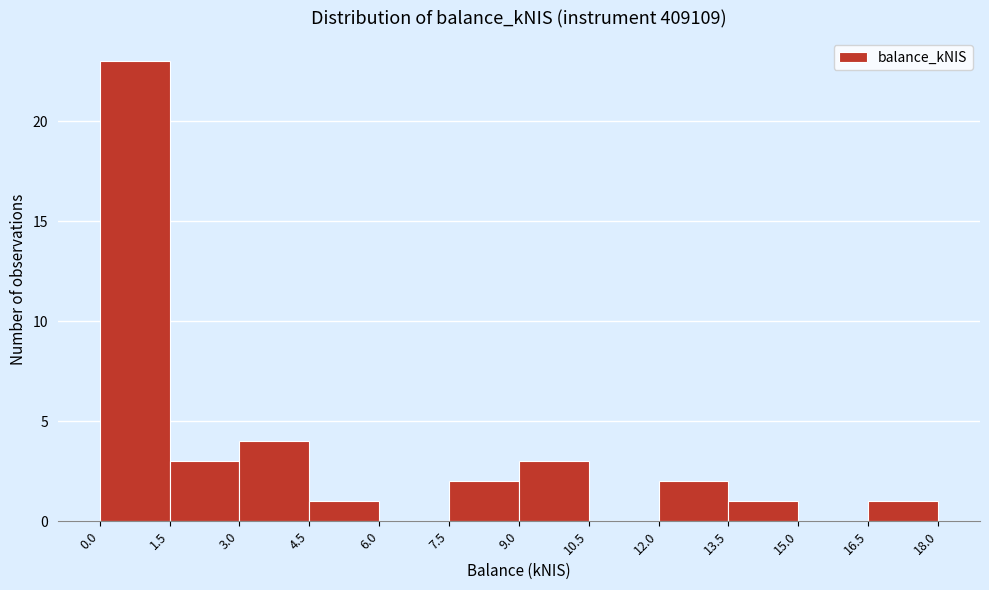

Which range on the x-axis has the tallest bar?

0.0 to 1.5